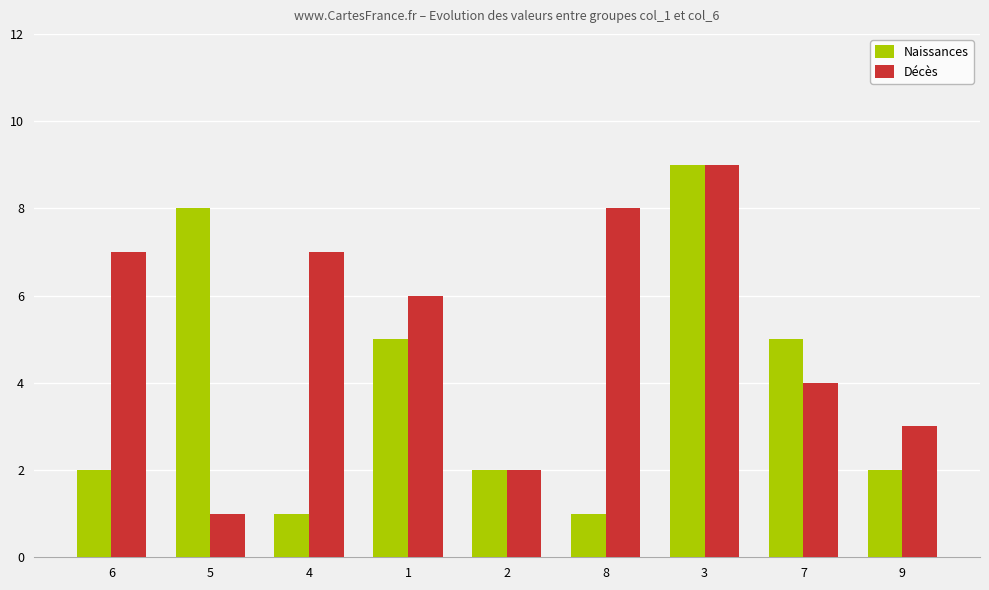

The value of Naissances at 4 is 1. True or false?

True